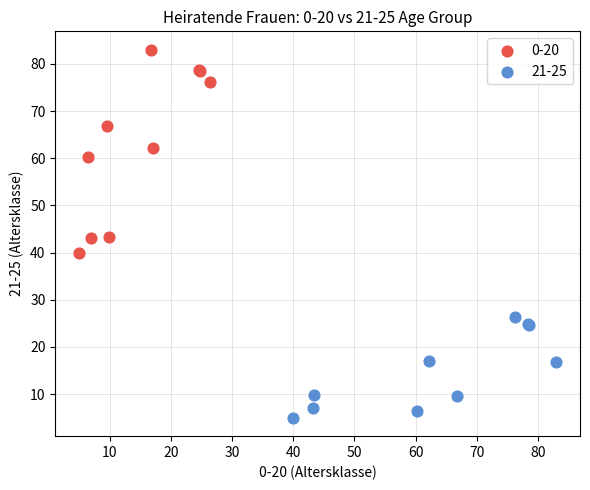

Which series has the widest spread of Y values?

0-20